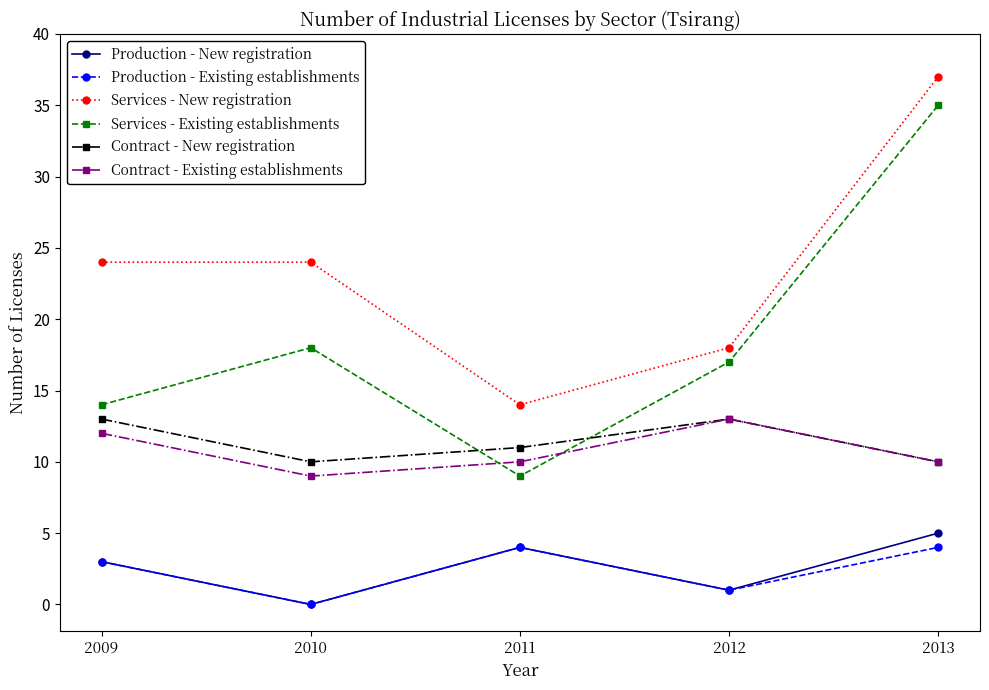

Does the chart have visible grid lines?

No